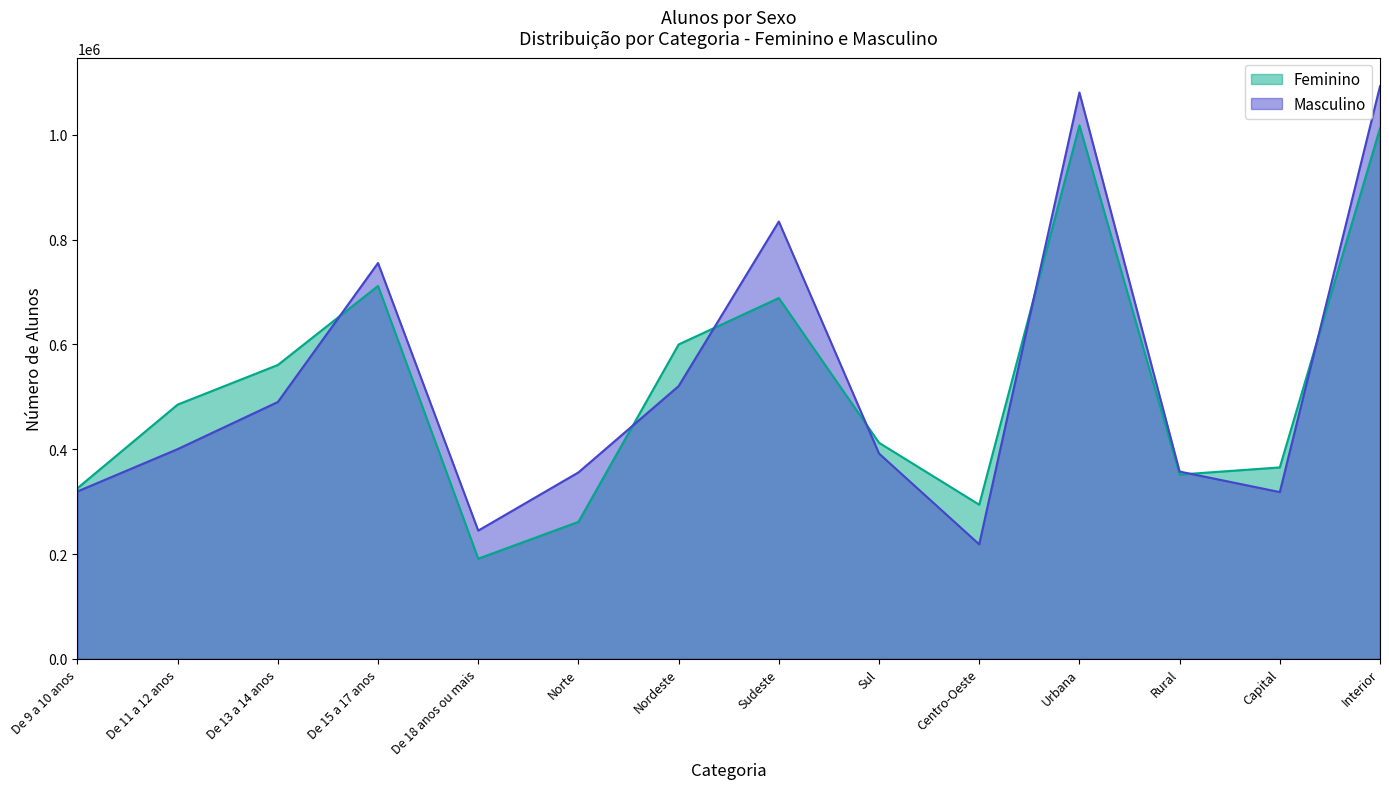

What is the greatest value displayed?

1092871